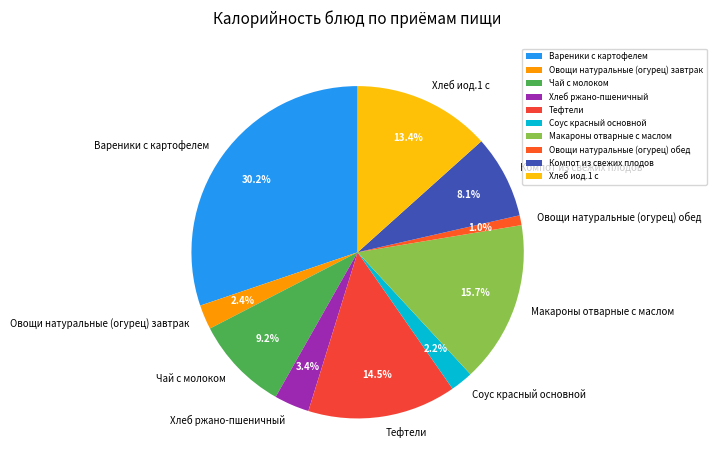

To the nearest percent, what is the combined percentage of Вареники с картофелем and Макароны отварные с маслом?

46%